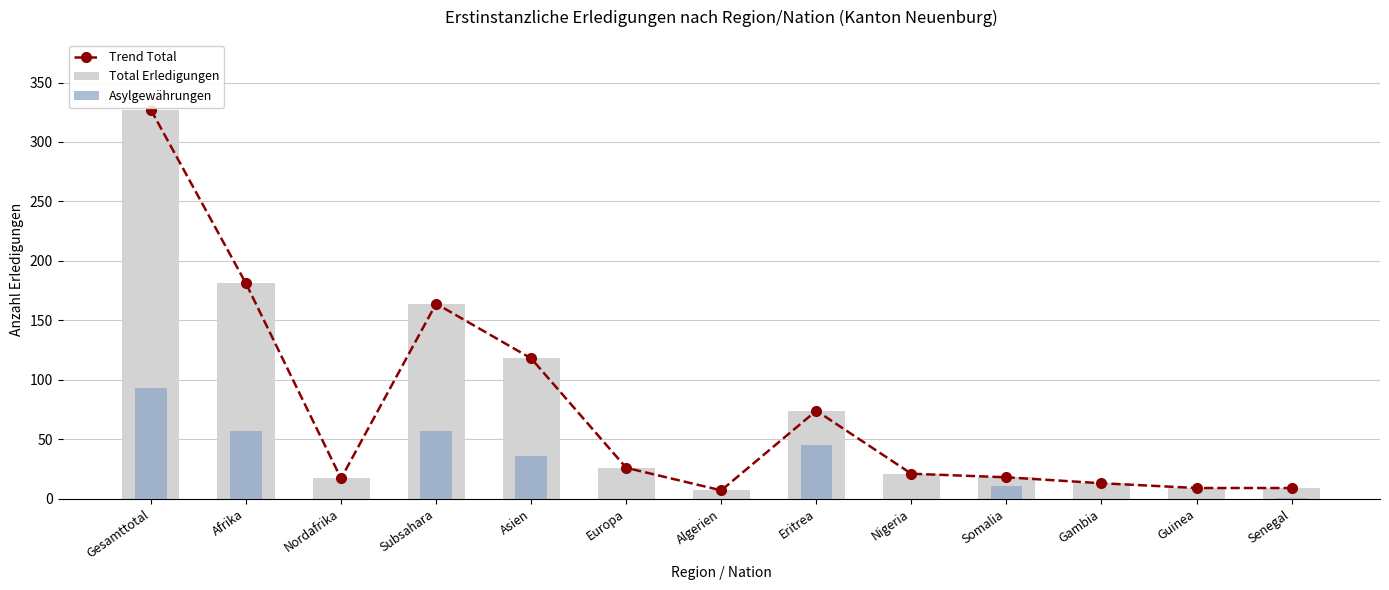

Reading left to right, extract all data points from this chart.

Trend Total: Gesamttotal=327	Afrika=181	Nordafrika=17	Subsahara=164	Asien=118	Europa=26	Algerien=7	Eritrea=74	Nigeria=21	Somalia=18	Gambia=13	Guinea=9	Senegal=9
Total Erledigungen: Gesamttotal=327	Afrika=181	Nordafrika=17	Subsahara=164	Asien=118	Europa=26	Algerien=7	Eritrea=74	Nigeria=21	Somalia=18	Gambia=13	Guinea=9	Senegal=9
Asylgewährungen: Gesamttotal=93	Afrika=57	Nordafrika=0	Subsahara=57	Asien=36	Europa=0	Algerien=0	Eritrea=45	Nigeria=0	Somalia=11	Gambia=0	Guinea=0	Senegal=1